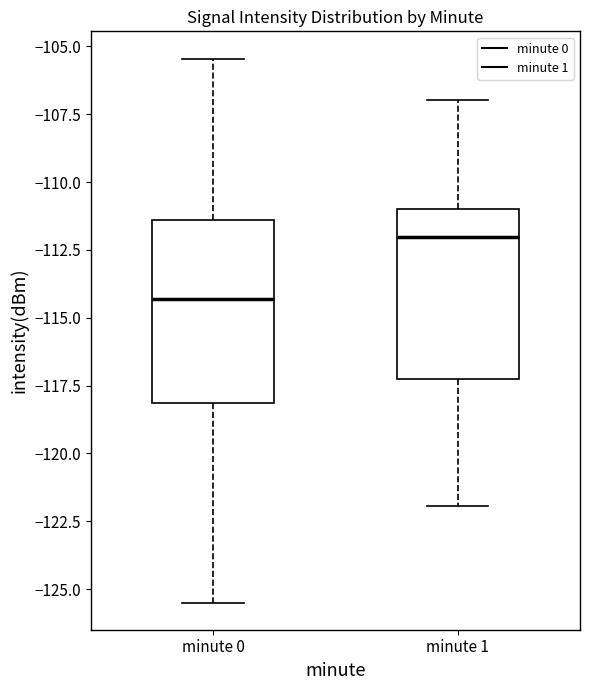

Reading left to right, transcribe this box plot: for each box, give where its median line is, the range the box spans, and where its two whiskers end, as read against the y-axis. The values are not printed on the chart, so give them approximately, as read against the axis.

minute 0: median -114.5, box -118.0 to -111.5, whiskers -125.5 to -105.5
minute 1: median -112.0, box -117.5 to -111.0, whiskers -122.0 to -107.0